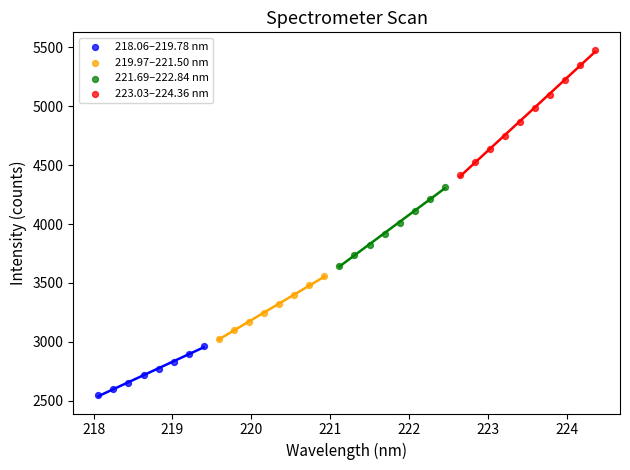

Which series reaches the minimum Y coordinate?

218.06–219.78 nm